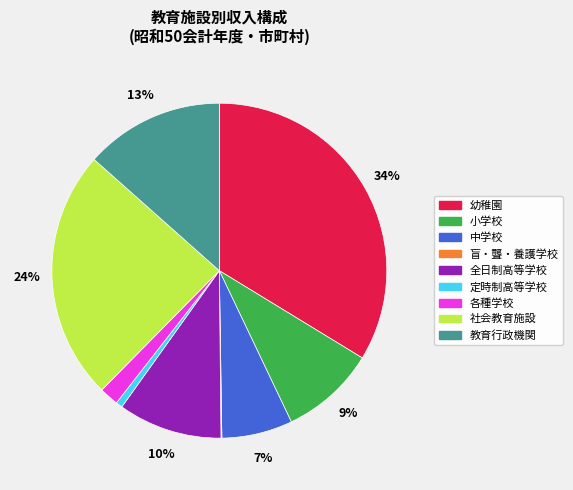

To the nearest percent, what is the difference between the largest and smallest slice percentages?

34%